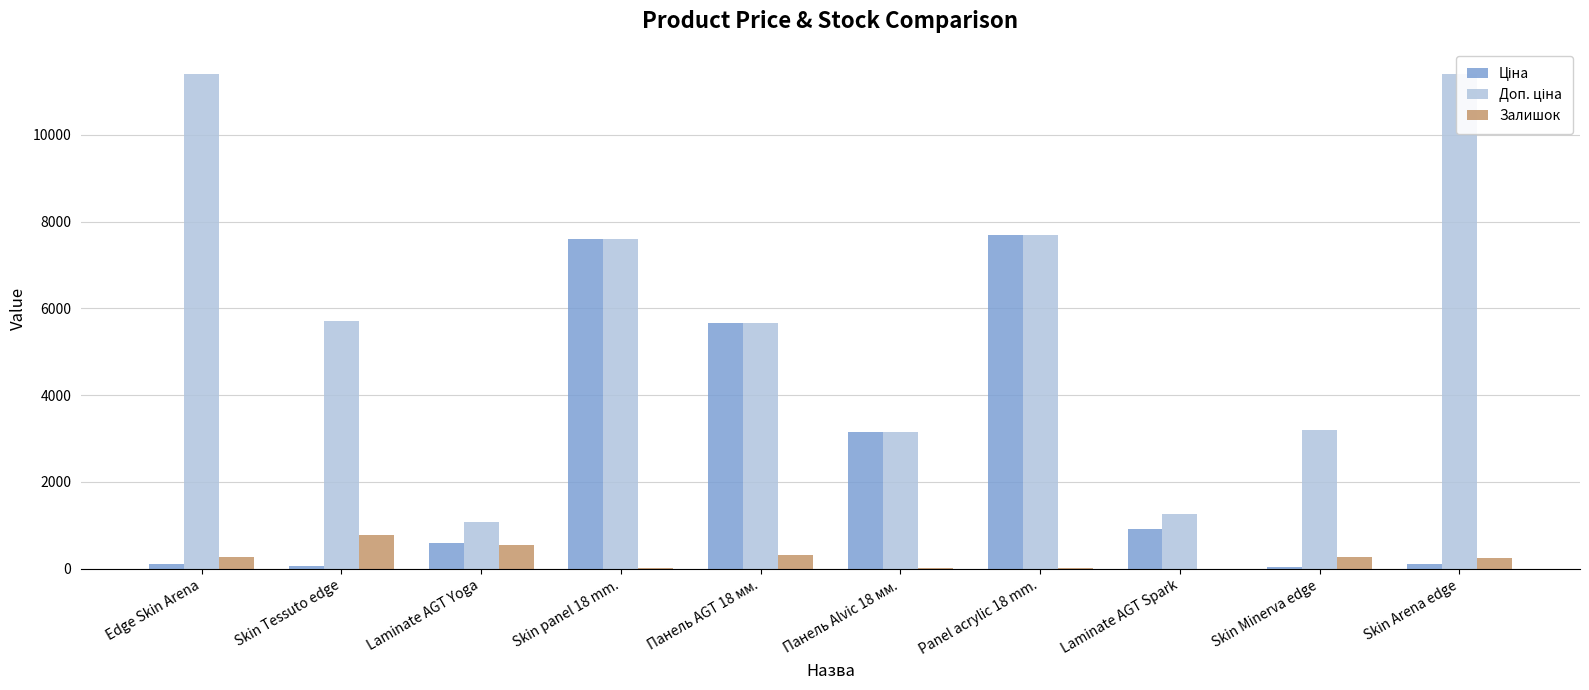

The value of Доп. ціна at Skin Minerva edge is 1235.5. True or false?

False